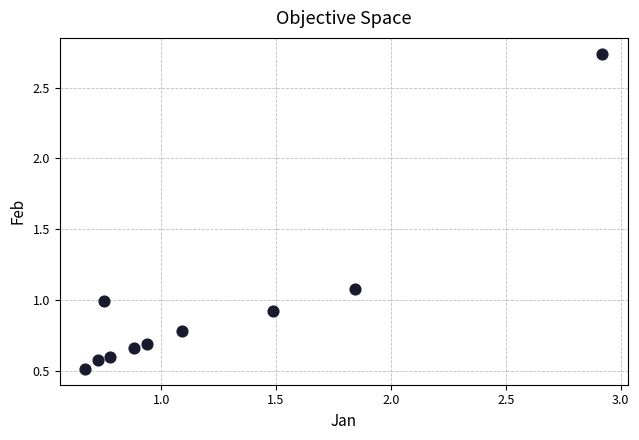

What is the range of X values (max minus min)?

2.2